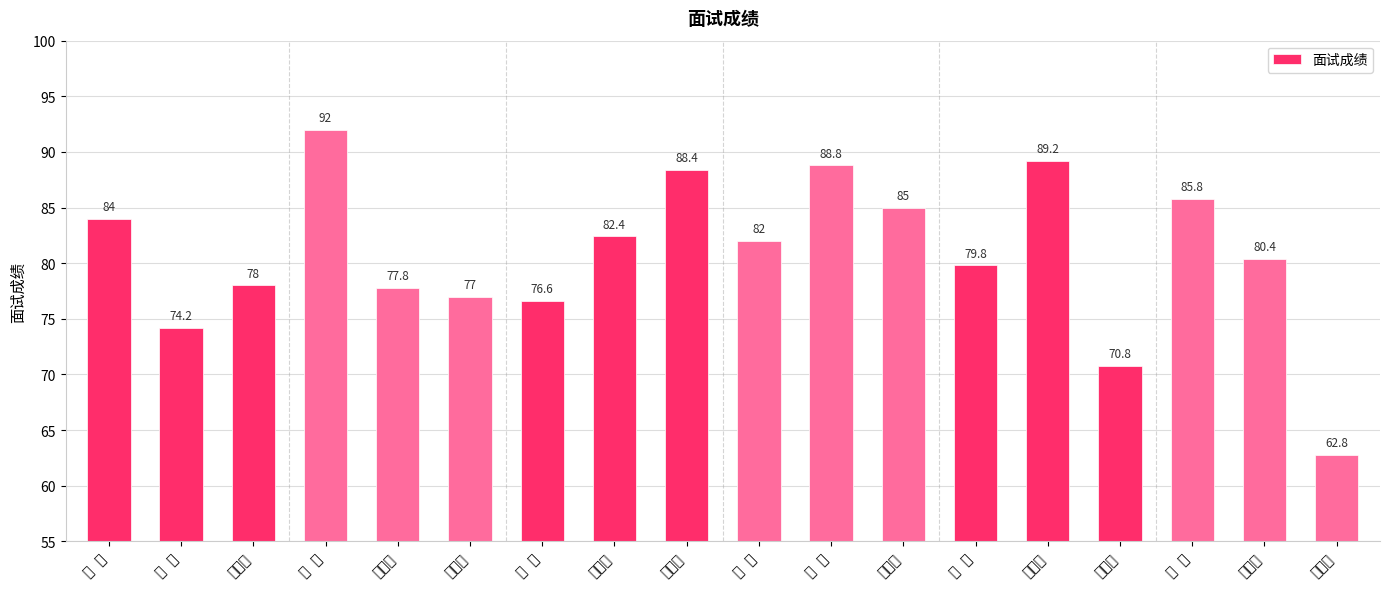

What is the ratio of the value at 陈毓曦 to the value at 张  佳?

0.8